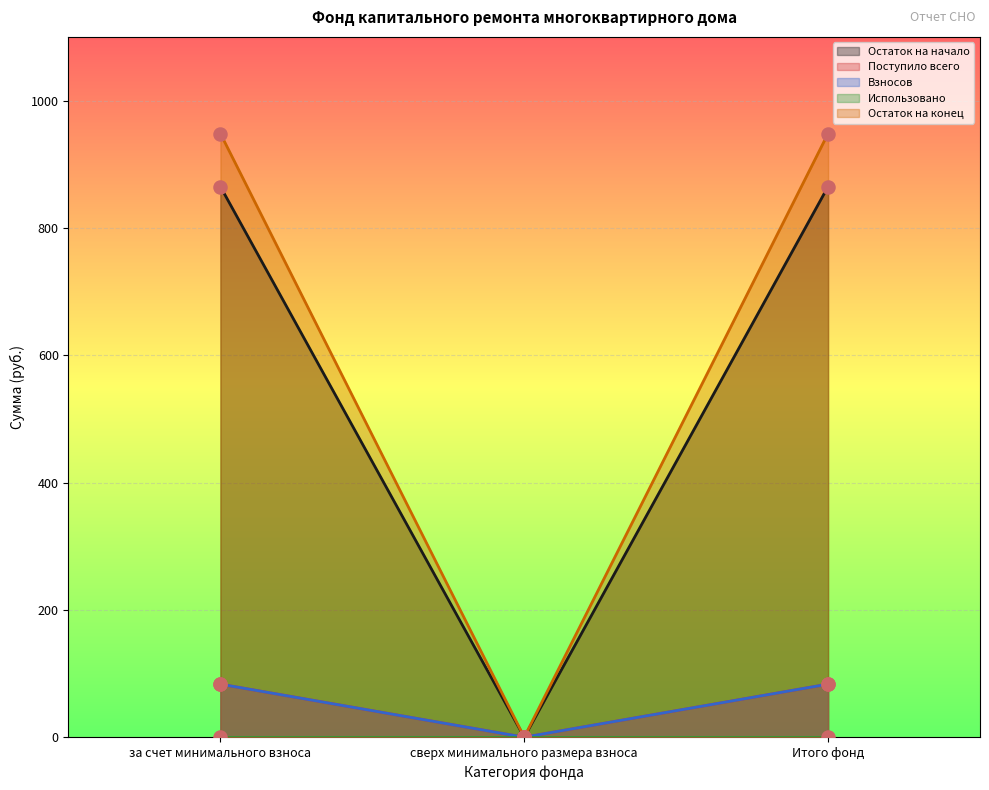

At which category is the sum across all series the highest?

за счет минимального взноса